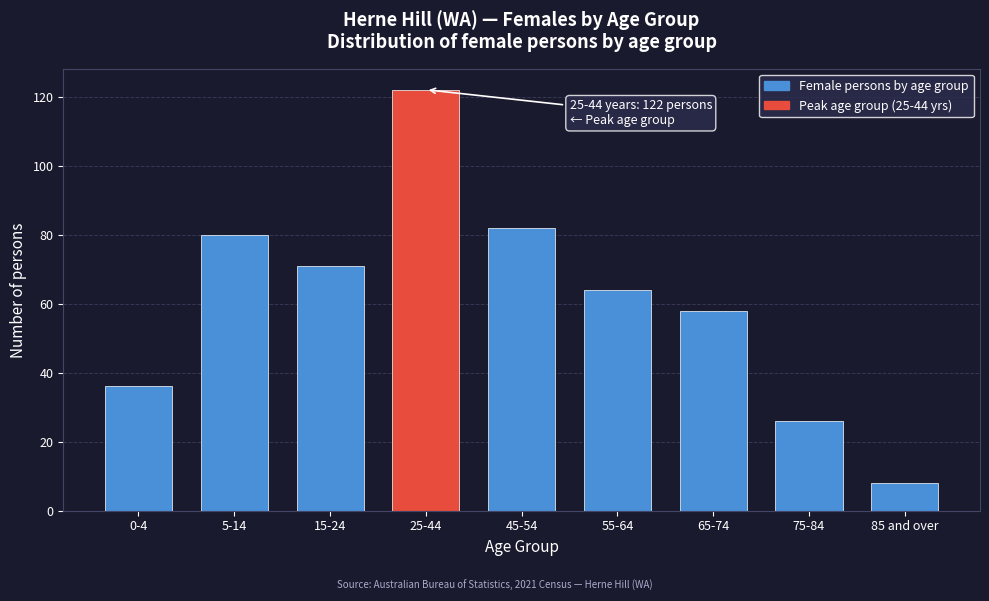

Reading right to left, list all the values displayed in this chart.

8	26	58	64	82	122	71	80	36